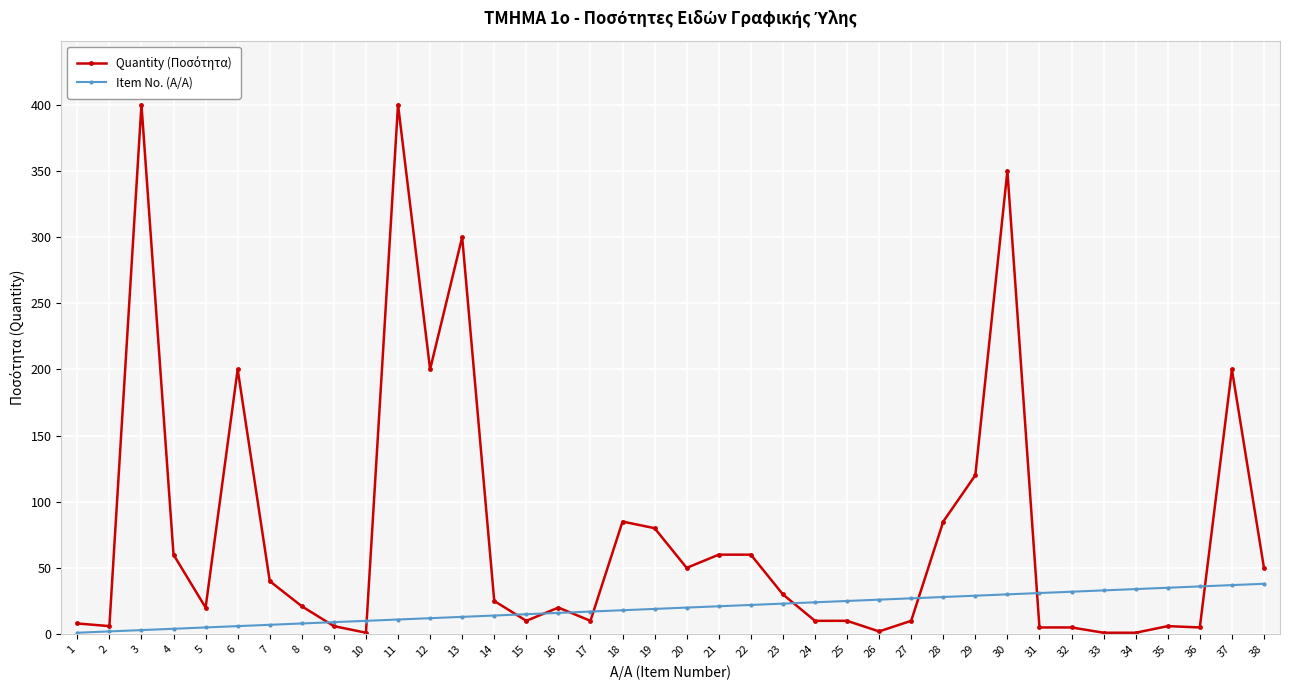

True or false: Item No. (Α/Α) has a value of 36 at 36.

True